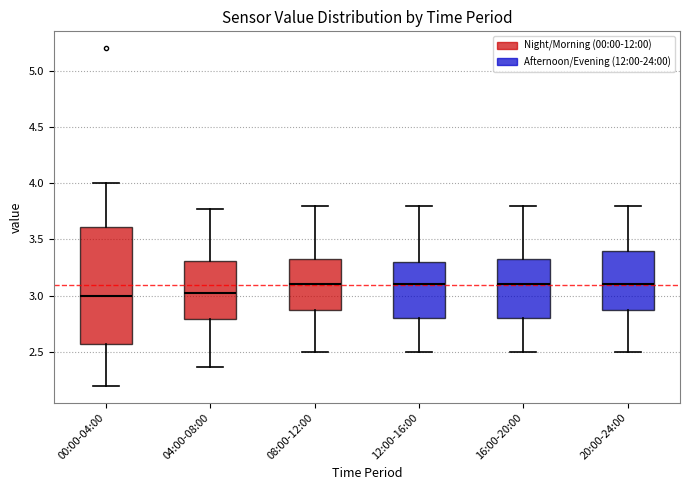

Which box is the tallest, from its lower edge to its upper edge?

00:00-04:00